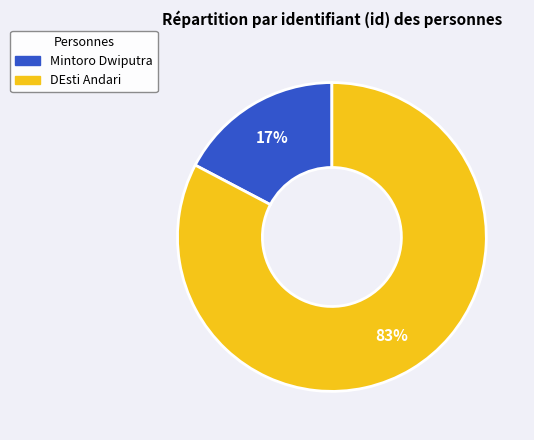

Which has a higher value, DEsti Andari or Mintoro Dwiputra?

DEsti Andari